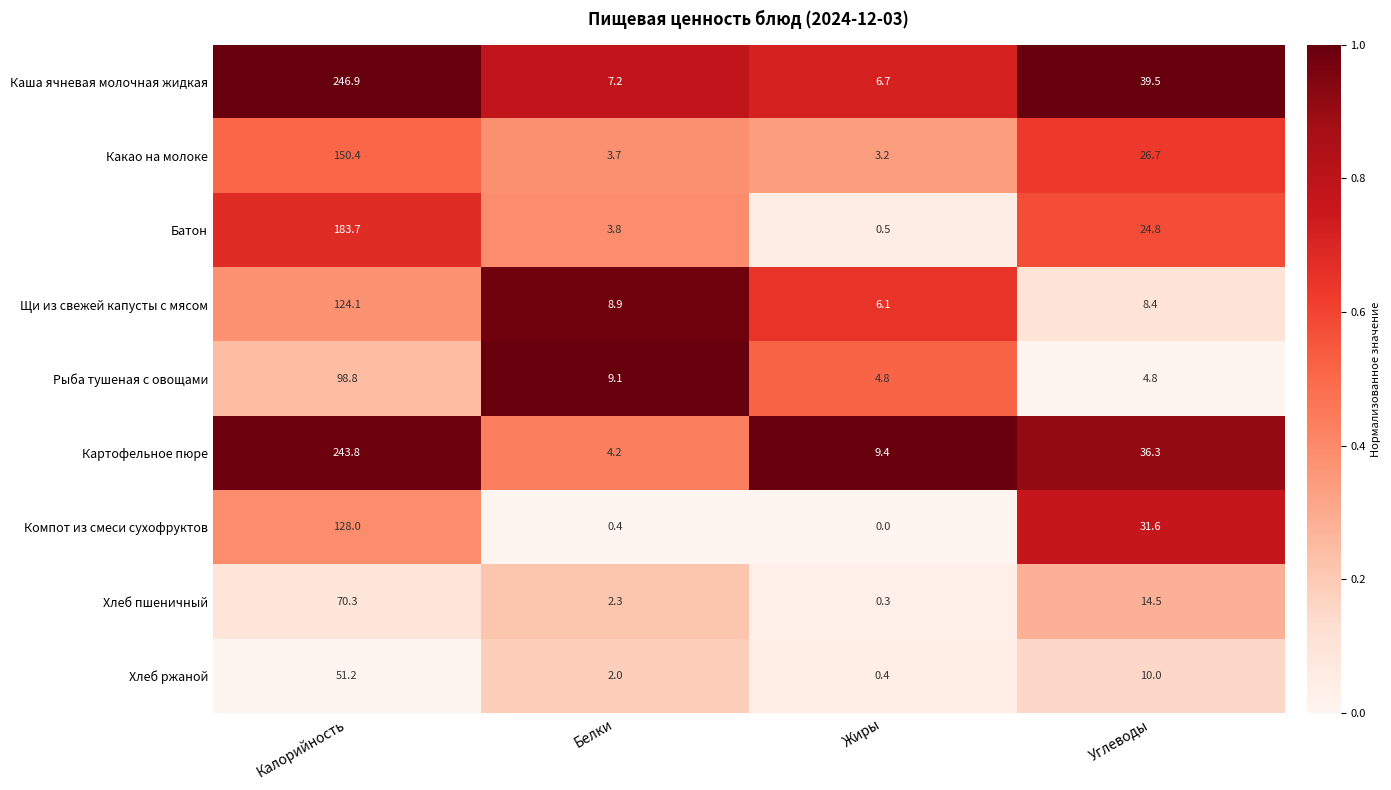

Rank the series at Белки from lowest to highest value.

Компот из смеси сухофруктов, Хлеб ржаной, Хлеб пшеничный, Какао на молоке, Батон, Картофельное пюре, Каша ячневая молочная жидкая, Щи из свежей капусты с мясом, Рыба тушеная с овощами